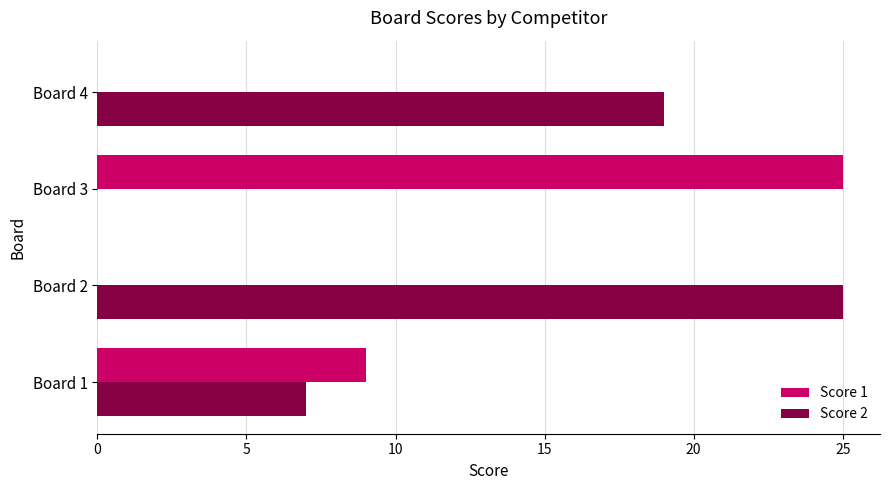

How many distinct data groups are displayed?

2